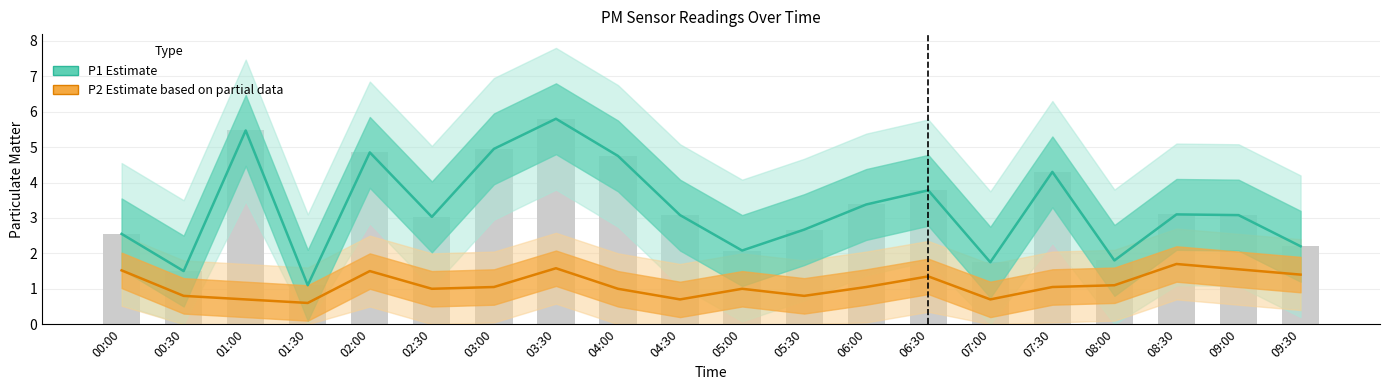

Where does the P2 (Estimate based on partial data) series first go above 1?

00:00